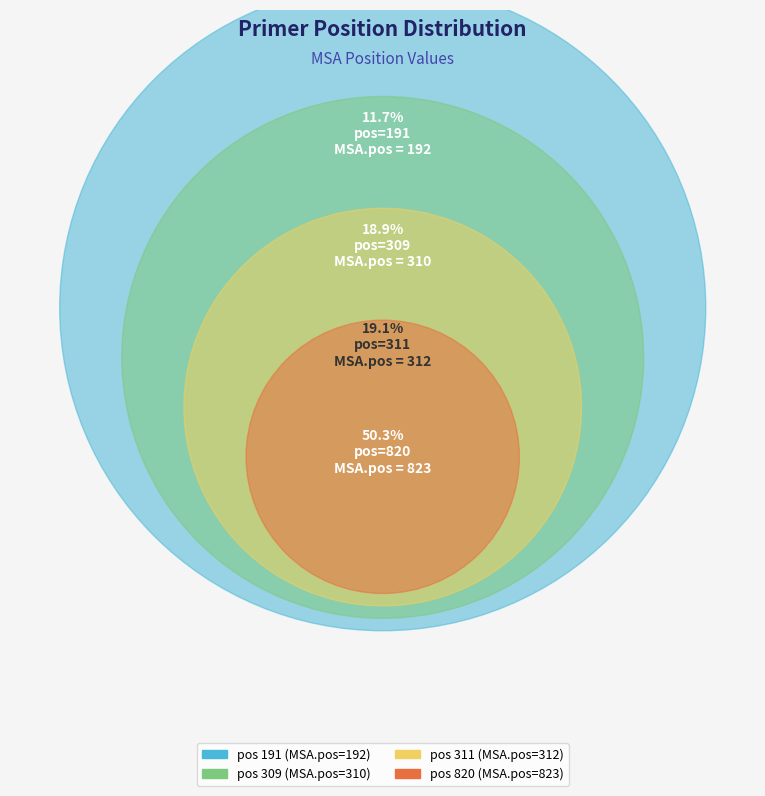

To the nearest percent, what is the combined percentage of 191 and 820?

62%